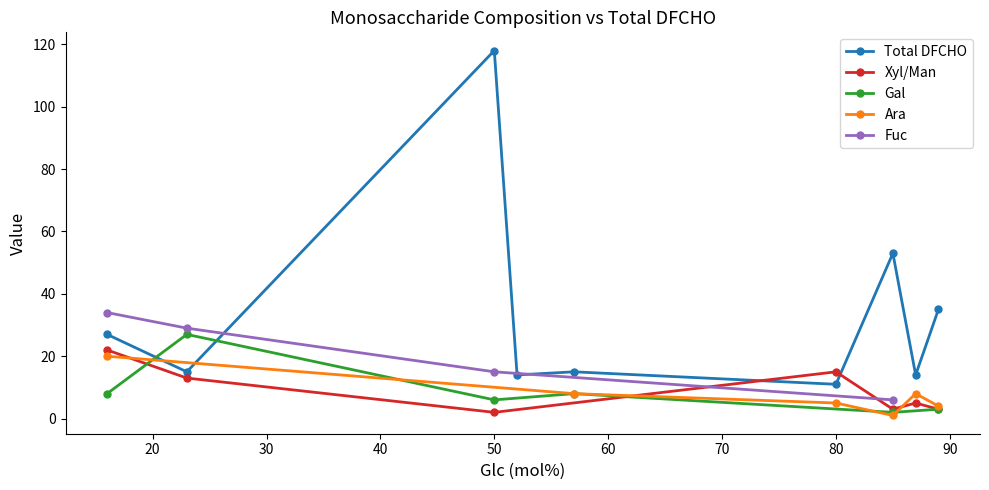

What is the highest value of the Total DFCHO series?

118